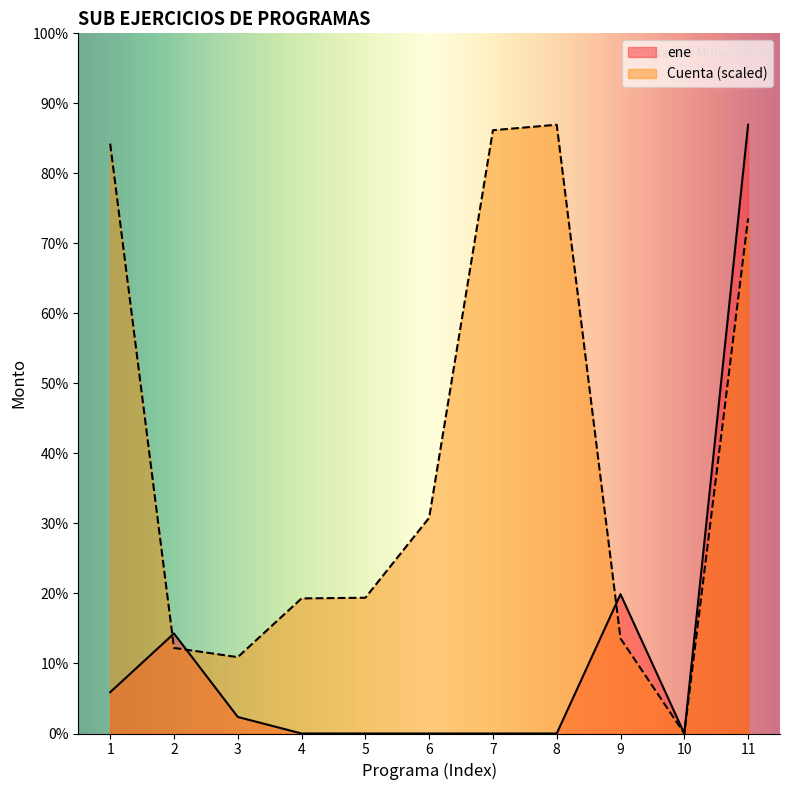

What are all the series names shown in the legend?

ene, Cuenta (scaled)